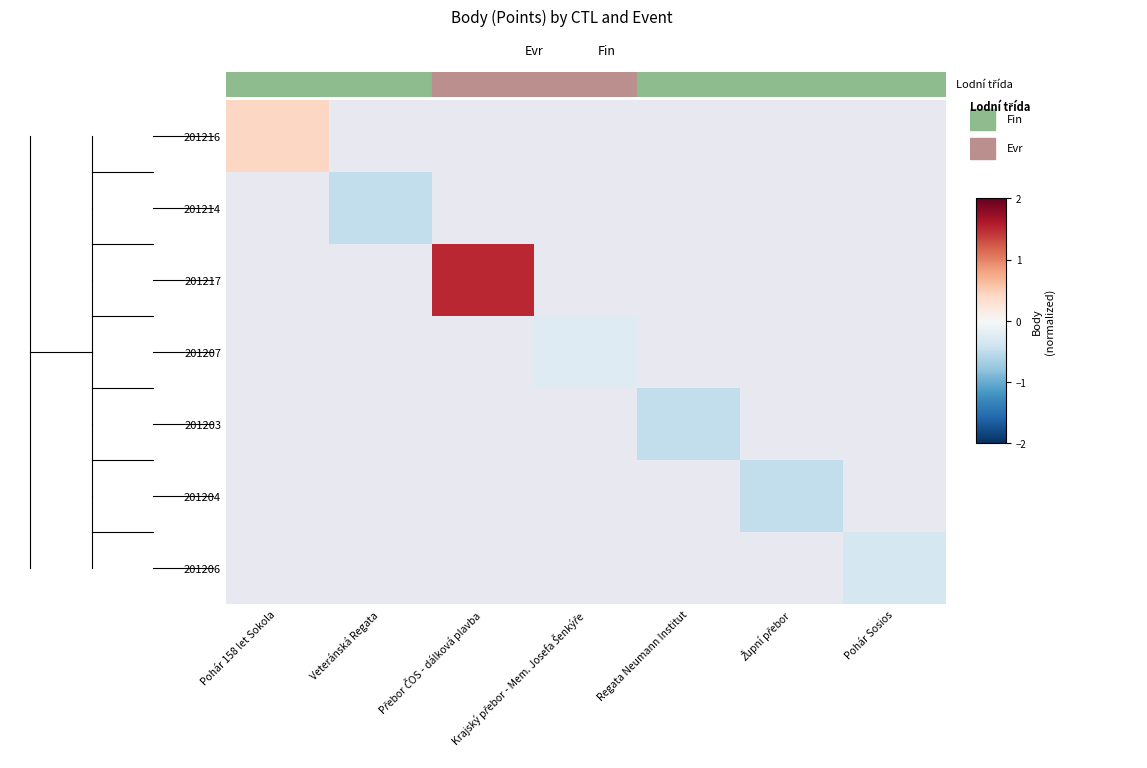

Between Veteránská Regata and Pohár Sosios, which is larger?

Pohár Sosios